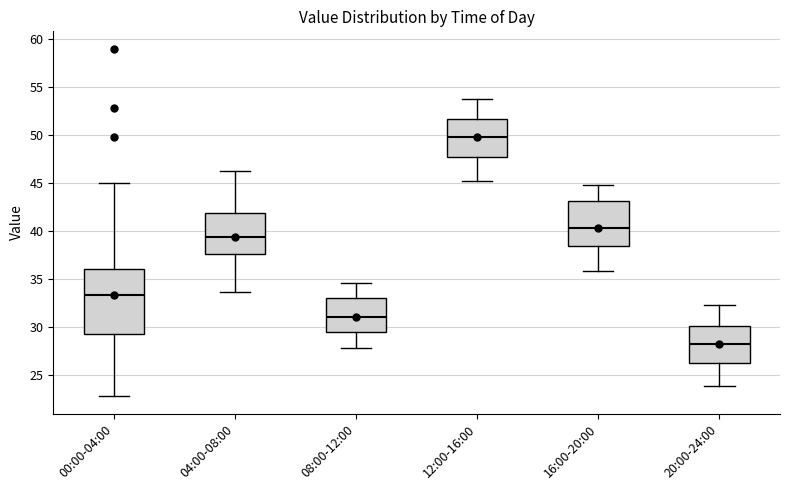

Reading left to right, read every box against the y-axis: the position of its median line, the range the box covers, and the ends of its whiskers. The values are not printed on the chart, so give them approximately, as read against the axis.

00:00-04:00: median 33.5, box 29.5 to 36.0, whiskers 23.0 to 45.0
04:00-08:00: median 39.5, box 37.5 to 42.0, whiskers 33.5 to 46.0
08:00-12:00: median 31.0, box 29.5 to 33.0, whiskers 28.0 to 34.5
12:00-16:00: median 50.0, box 47.5 to 51.5, whiskers 45.0 to 53.5
16:00-20:00: median 40.5, box 38.5 to 43.0, whiskers 36.0 to 45.0
20:00-24:00: median 28.5, box 26.5 to 30.0, whiskers 24.0 to 32.5